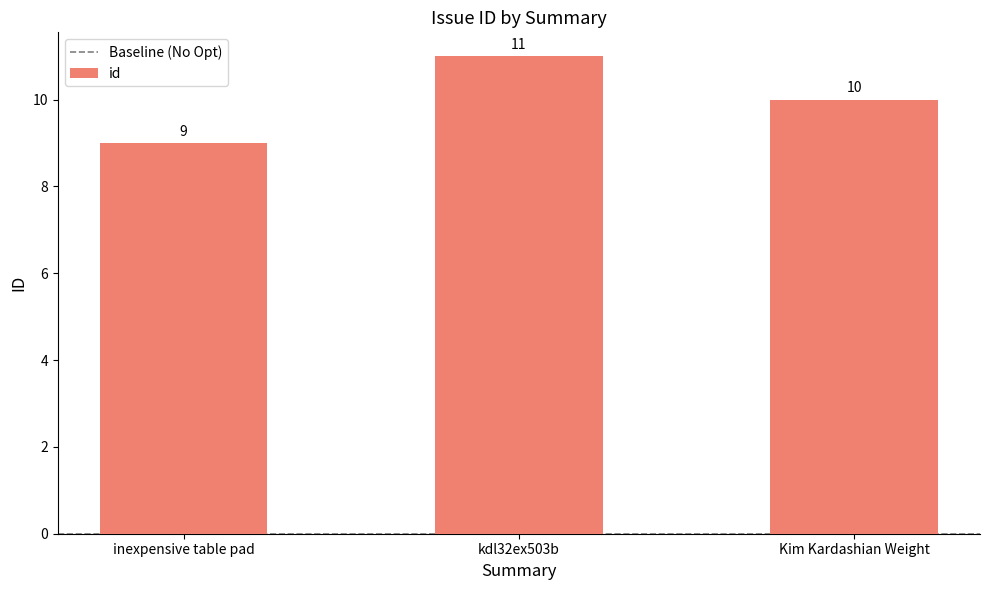

How many data points does each series have?

3